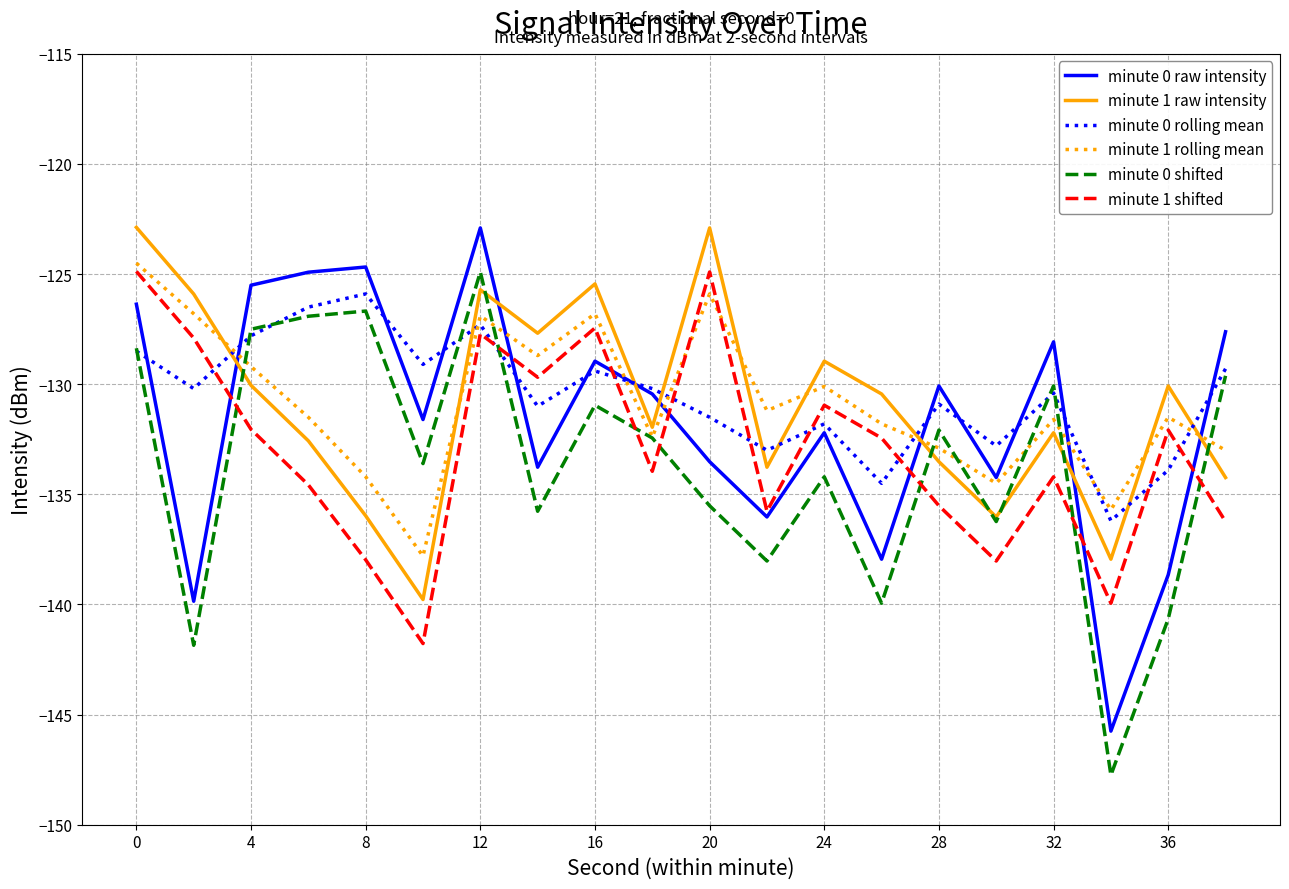

Which series ends up on top after the final intersection of minute 1 rolling mean and minute 1 shifted?

minute 1 rolling mean